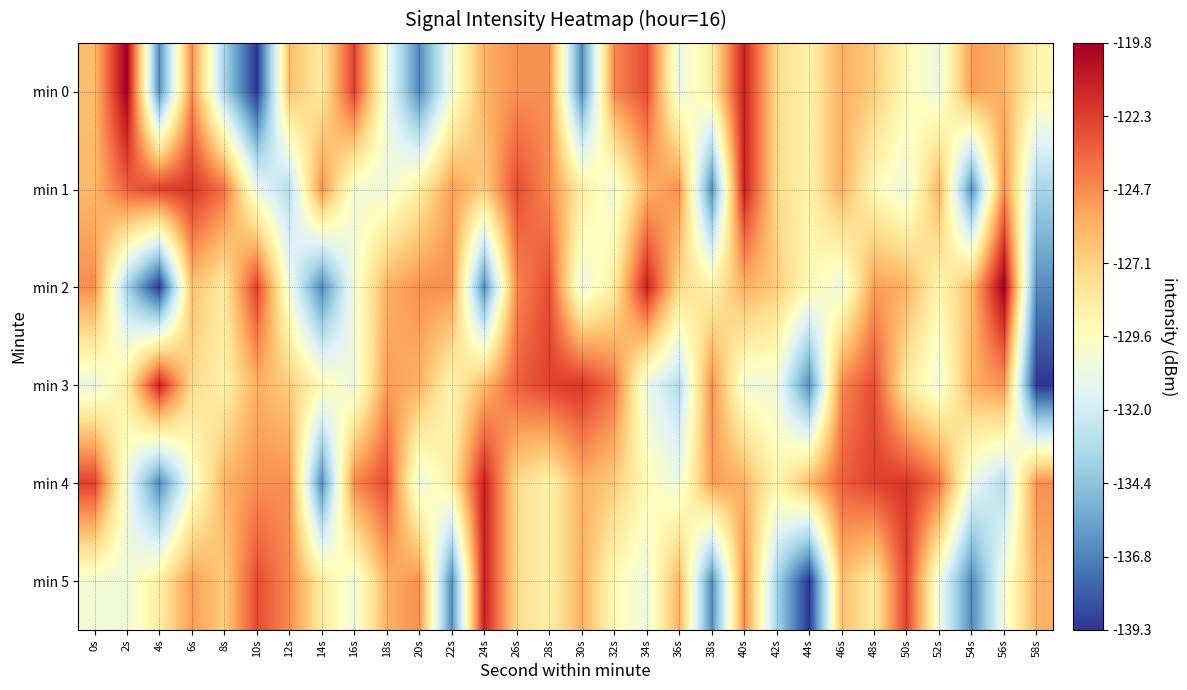

Reading left to right, list all the values displayed in this chart.

min 0: 0s=-126.3	2s=-119.8	4s=-136.5	6s=-124.7	8s=-133.5	10s=-139.3	12s=-126.4	14s=-128.3	16s=-122.3	18s=-130.5	20s=-136.7	22s=-130.3	24s=-125.9	26s=-124.8	28s=-124.8	30s=-136.5	32s=-124.6	34s=-122.7	36s=-130.8	38s=-128.5	40s=-121.2	42s=-127.4	44s=-128.7	46s=-125.8	48s=-126.9	50s=-129.2	52s=-130.6	54s=-125.2	56s=-125.9	58s=-129.0
min 1: 0s=-126.1	2s=-123.3	4s=-122.4	6s=-121.9	8s=-123.8	10s=-130.8	12s=-133.1	14s=-124.8	16s=-130.3	18s=-130.5	20s=-128.5	22s=-125.2	24s=-126.9	26s=-122.7	28s=-124.6	30s=-128.3	32s=-130.5	34s=-125.9	36s=-124.8	38s=-136.5	40s=-121.2	42s=-127.4	44s=-128.7	46s=-125.8	48s=-129.2	50s=-130.6	52s=-125.9	54s=-136.5	56s=-124.7	58s=-133.5
min 2: 0s=-124.7	2s=-133.5	4s=-139.3	6s=-126.4	8s=-128.3	10s=-122.3	12s=-130.5	14s=-136.7	16s=-130.3	18s=-125.9	20s=-124.8	22s=-124.8	24s=-136.5	26s=-124.6	28s=-122.7	30s=-130.8	32s=-128.5	34s=-121.2	36s=-127.4	38s=-128.7	40s=-125.8	42s=-126.9	44s=-129.2	46s=-130.6	48s=-125.2	50s=-125.9	52s=-129.0	54s=-126.3	56s=-119.8	58s=-136.5
min 3: 0s=-130.8	2s=-128.5	4s=-121.2	6s=-127.4	8s=-128.7	10s=-125.8	12s=-126.9	14s=-129.2	16s=-130.6	18s=-125.2	20s=-125.9	22s=-129.0	24s=-126.1	26s=-123.3	28s=-122.4	30s=-121.9	32s=-123.8	34s=-130.8	36s=-133.1	38s=-124.8	40s=-130.3	42s=-130.5	44s=-136.5	46s=-124.6	48s=-122.7	50s=-128.3	52s=-130.5	54s=-125.9	56s=-124.8	58s=-139.3
min 4: 0s=-122.3	2s=-130.5	4s=-136.7	6s=-130.3	8s=-125.9	10s=-124.8	12s=-124.8	14s=-136.5	16s=-124.6	18s=-122.7	20s=-130.8	22s=-128.5	24s=-121.2	26s=-127.4	28s=-128.7	30s=-125.8	32s=-126.9	34s=-129.2	36s=-130.6	38s=-125.2	40s=-125.9	42s=-129.0	44s=-126.1	46s=-123.3	48s=-122.4	50s=-121.9	52s=-123.8	54s=-130.8	56s=-133.1	58s=-124.8
min 5: 0s=-130.3	2s=-130.5	4s=-128.5	6s=-125.2	8s=-126.9	10s=-122.7	12s=-124.6	14s=-128.3	16s=-130.5	18s=-125.9	20s=-124.8	22s=-136.5	24s=-121.2	26s=-127.4	28s=-128.7	30s=-125.8	32s=-129.2	34s=-130.6	36s=-125.9	38s=-136.5	40s=-124.7	42s=-133.5	44s=-139.3	46s=-126.4	48s=-128.3	50s=-122.3	52s=-130.5	54s=-136.7	56s=-130.3	58s=-125.9